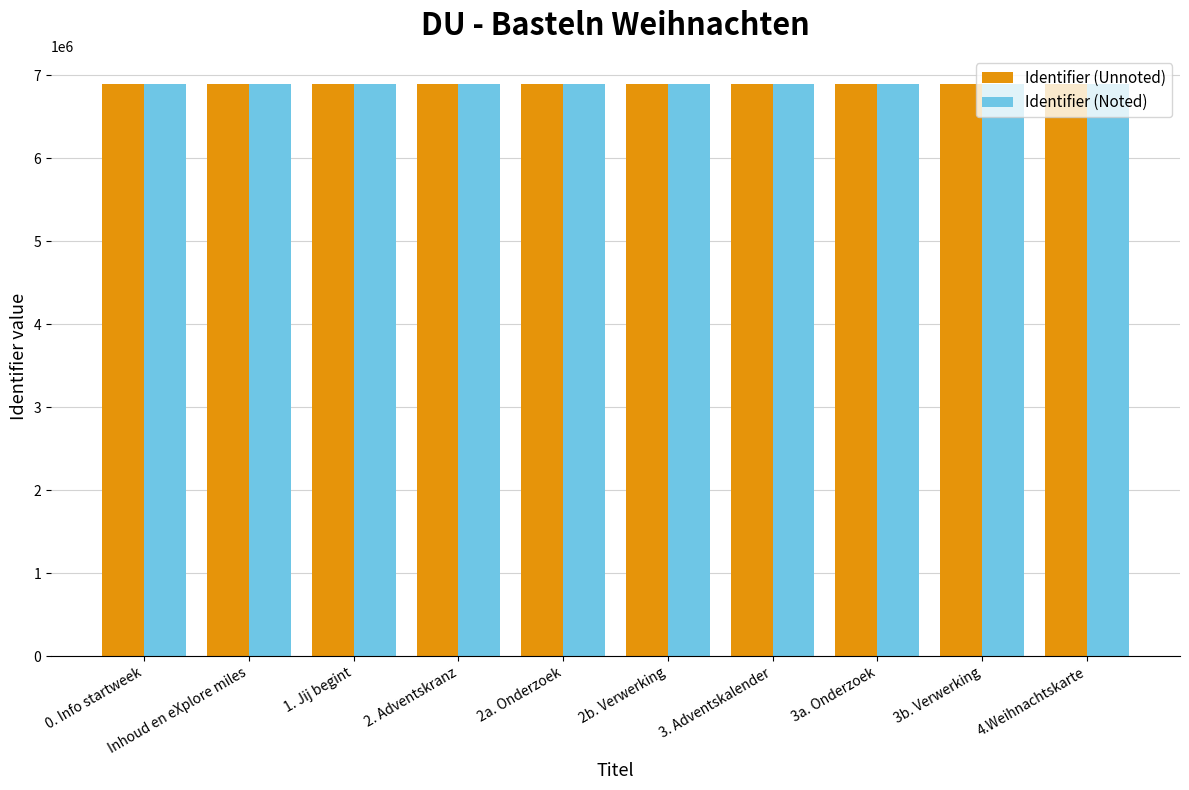

What is the spread (max minus min) of values at Inhoud en eXplore miles?

60